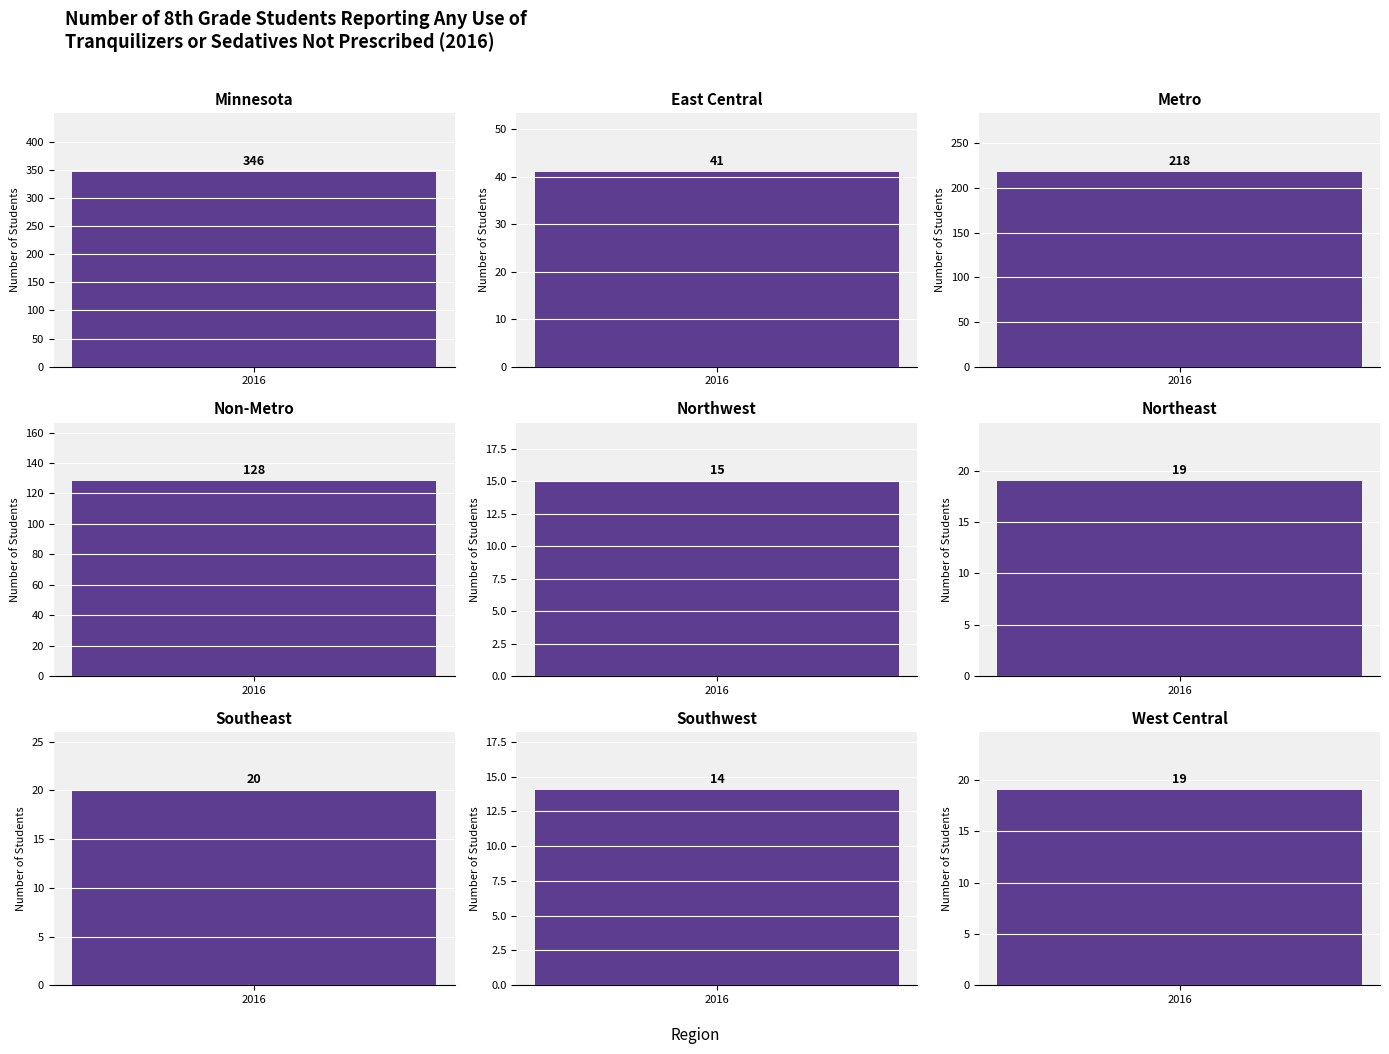

Does the chart contain stacked bars?

No